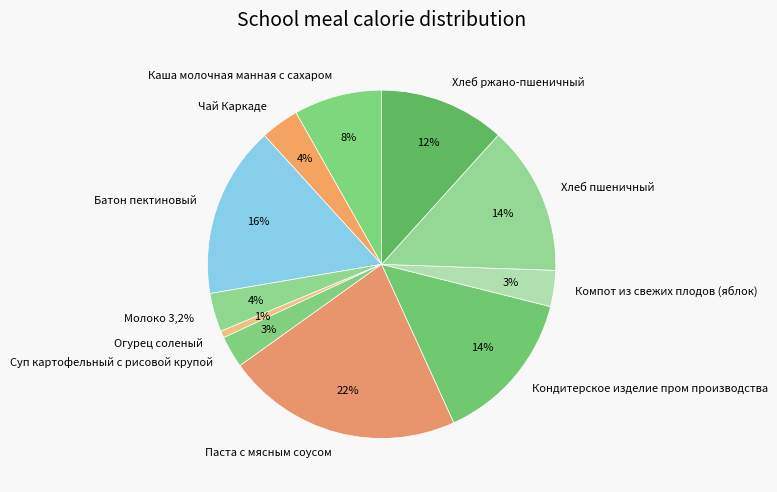

How many slices are in this pie chart?

11